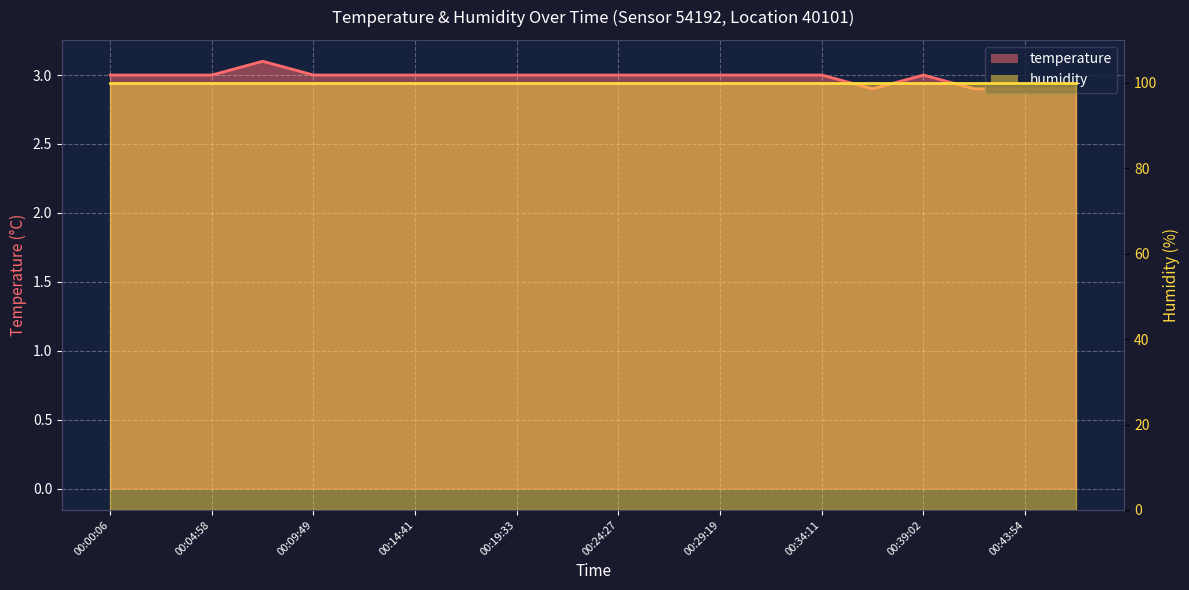

What is the smallest value displayed?

2.9